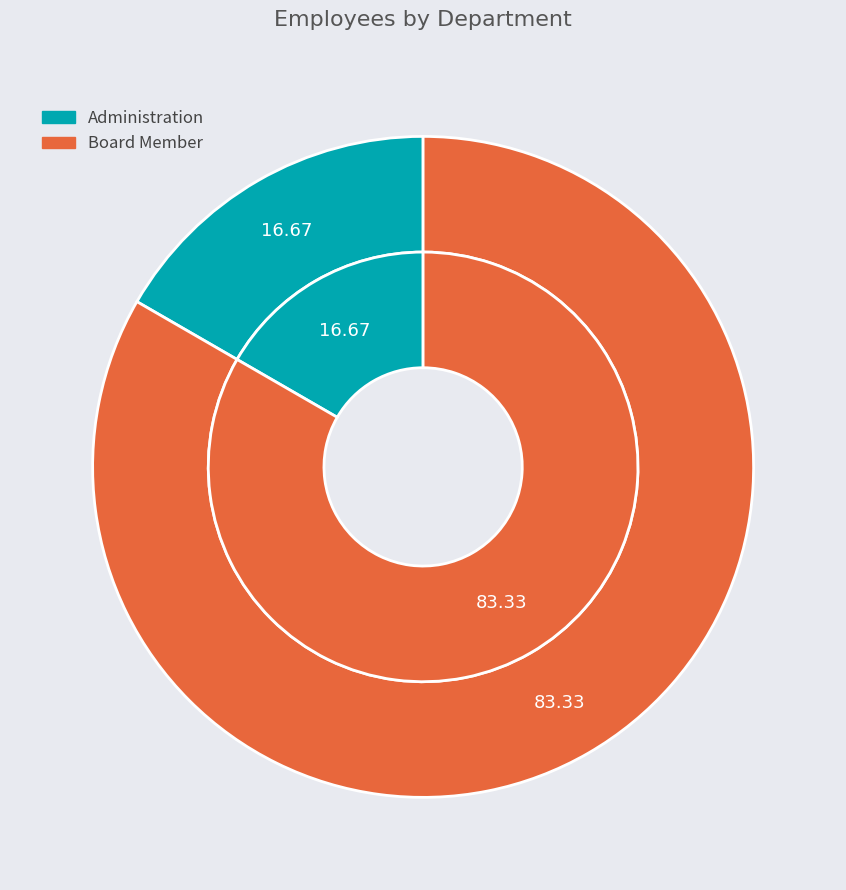

Combined, what portion of the pie is Board Member and Administration?

100.0%